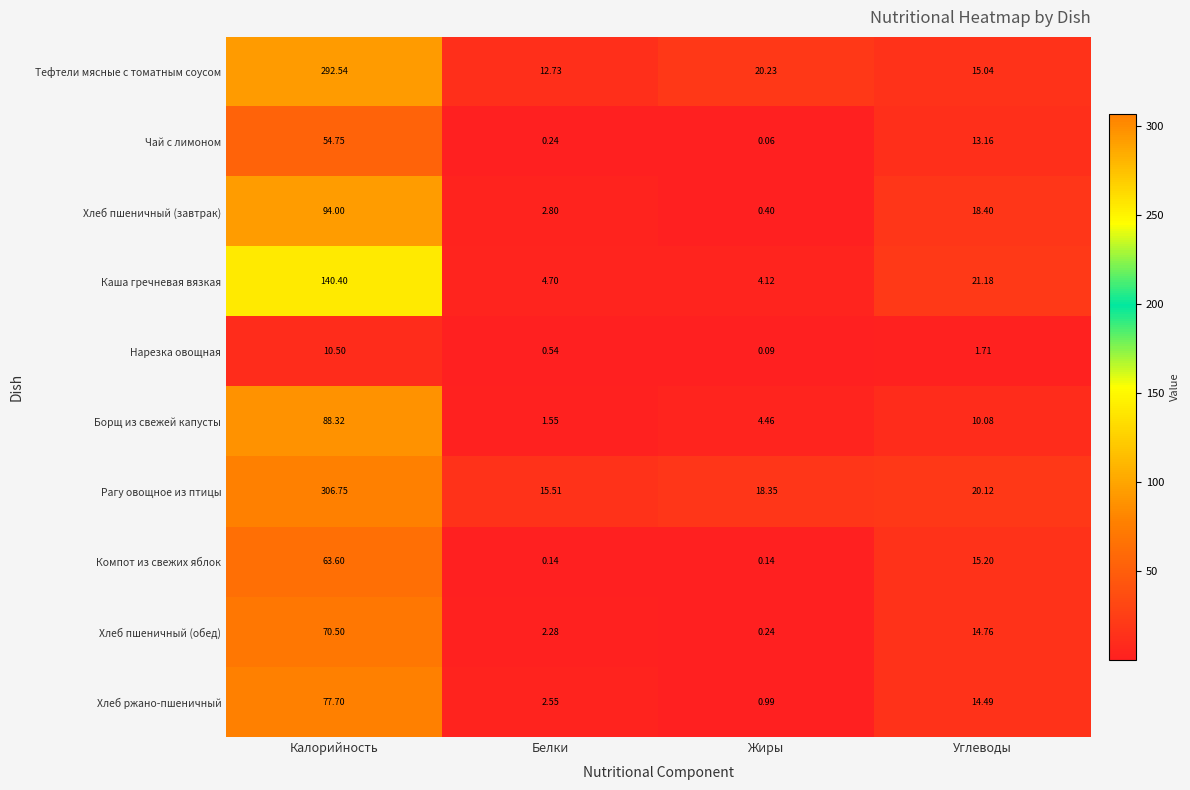

Which series has the widest spread of values?

Рагу овощное из птицы